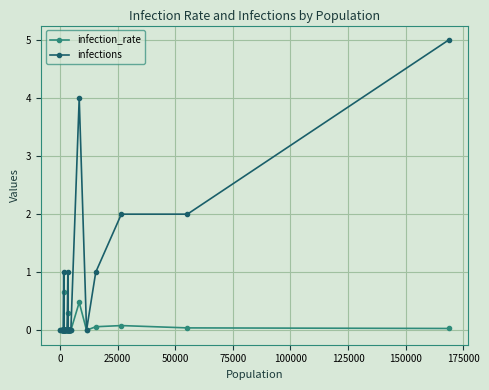

Which series has the widest spread of values?

infections